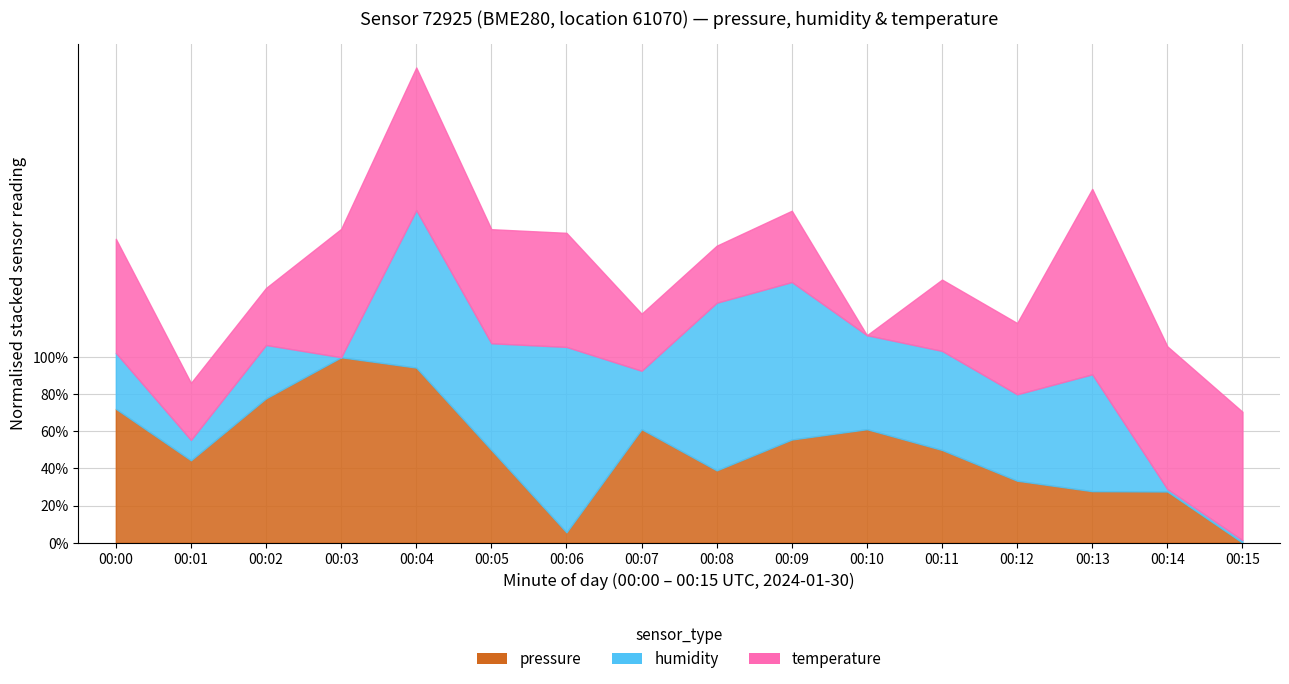

Where is the first local maximum for humidity?

02